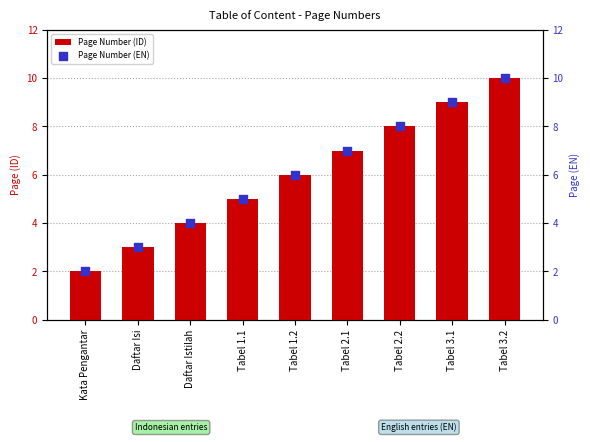

Which series has the largest total across all categories?

Page Number (ID)